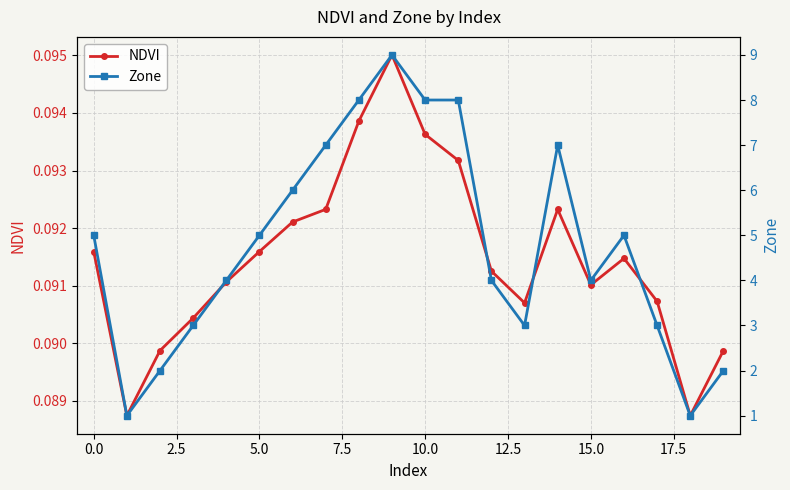

True or false: NDVI and Zone cross at least once.

False